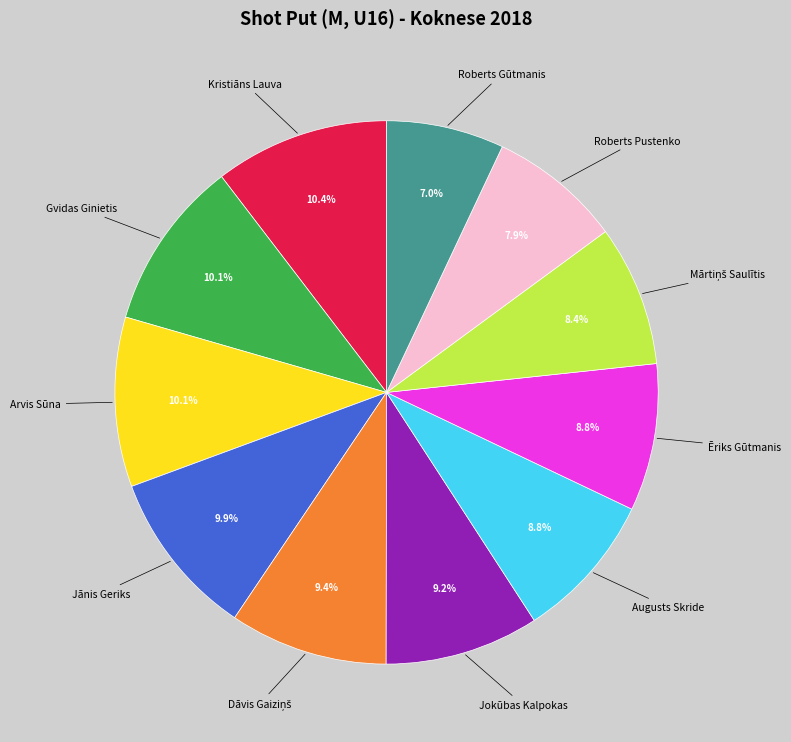

Is there a majority slice in this chart?

No